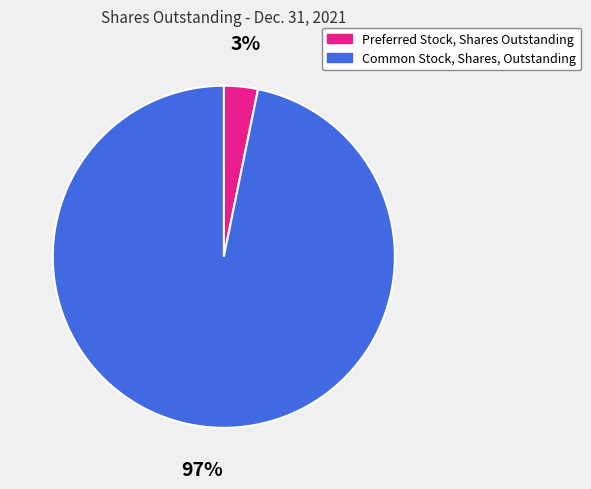

Which has a higher value, Common Stock, Shares, Outstanding or Preferred Stock, Shares Outstanding?

Common Stock, Shares, Outstanding